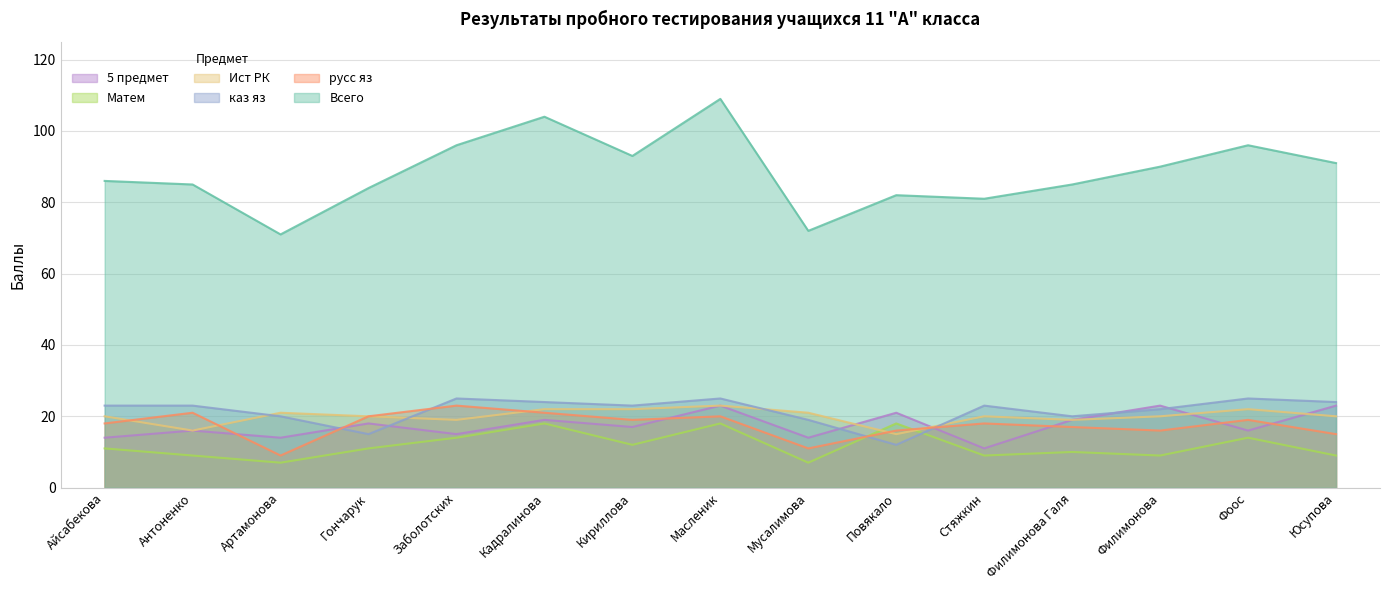

List the labels in order of 5 предмет value, smallest first.

Стяжкин, Айсабекова, Артамонова, Мусалимова, Заболотских, Антоненко, Фоос, Кириллова, Гончарук, Кадралинова, Филимонова Галя, Повякало, Масленик, Филимонова, Юсупова